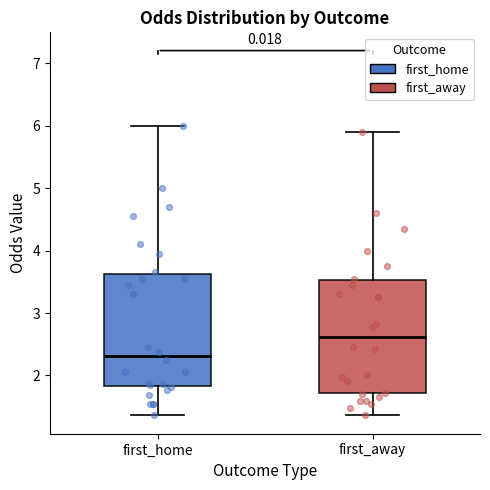

Reading left to right, transcribe this box plot: for each box, give where its median line is, the range the box spans, and where its two whiskers end, as read against the y-axis. The values are not printed on the chart, so give them approximately, as read against the axis.

first_home: median 2.3, box 1.8 to 3.6, whiskers 1.4 to 6.0
first_away: median 2.6, box 1.7 to 3.5, whiskers 1.4 to 5.9